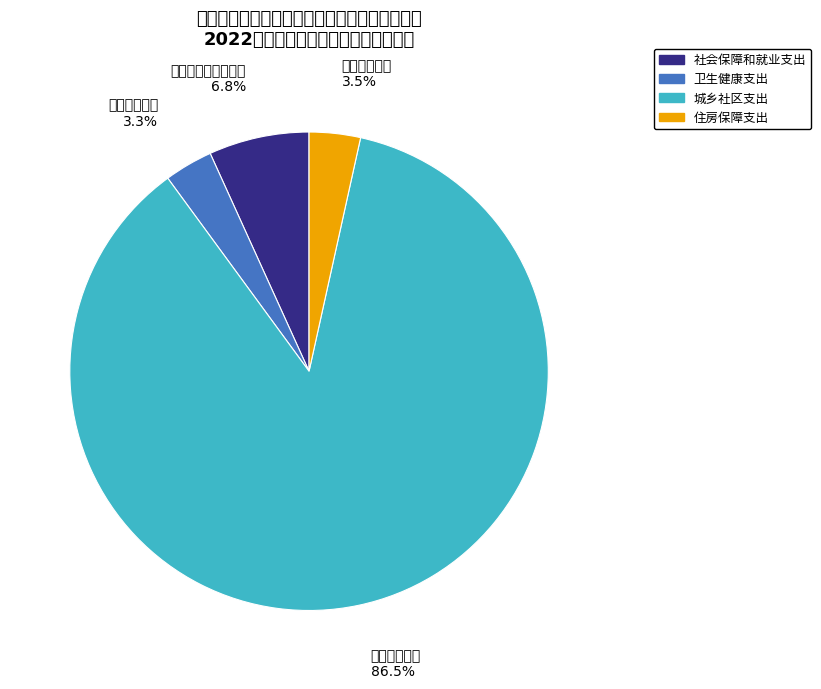

To the nearest percent, what is the combined percentage of 住房保障支出 and 社会保障和就业支出?

10%